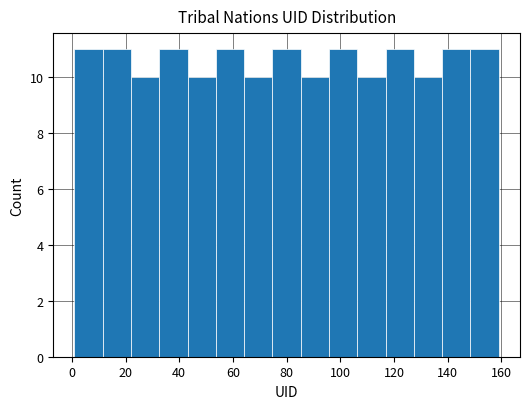

Reading left to right, list every bar in this chart as the range it spans on the x-axis followed by its height. Neither the bar edges nor the heights are printed on the chart, so give them approximately, as read against the axes.

2 to 12: 11
12 to 22: 11
22 to 32: 10
32 to 44: 11
44 to 54: 10
54 to 64: 11
64 to 74: 10
74 to 86: 11
86 to 96: 10
96 to 106: 11
106 to 116: 10
116 to 128: 11
128 to 138: 10
138 to 148: 11
148 to 160: 11